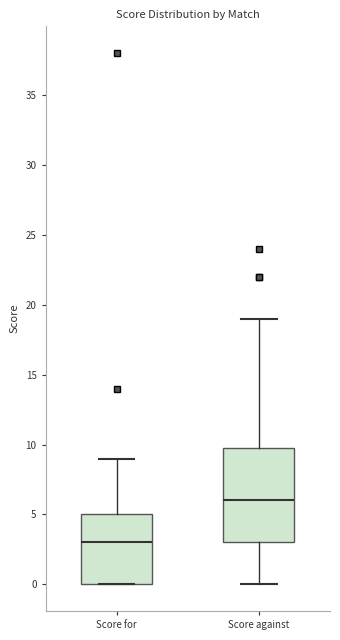

Reading left to right, read every box against the y-axis: the position of its median line, the range the box covers, and the ends of its whiskers. The values are not printed on the chart, so give them approximately, as read against the axis.

Score for: median 3, box 0 to 5, whiskers 0 to 9
Score against: median 6, box 3 to 10, whiskers 0 to 19